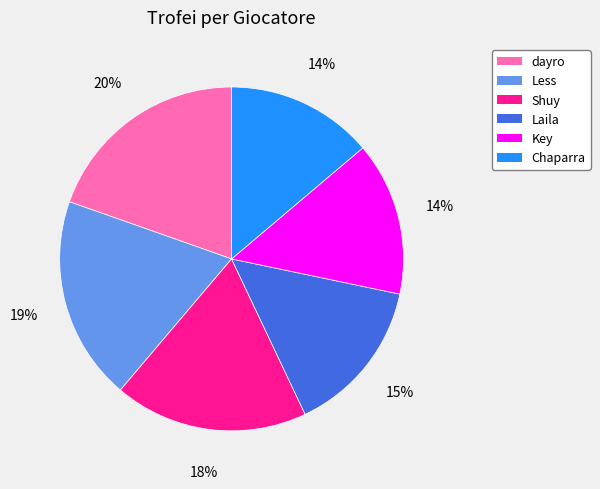

Is there any slice that represents more than half of the pie?

No